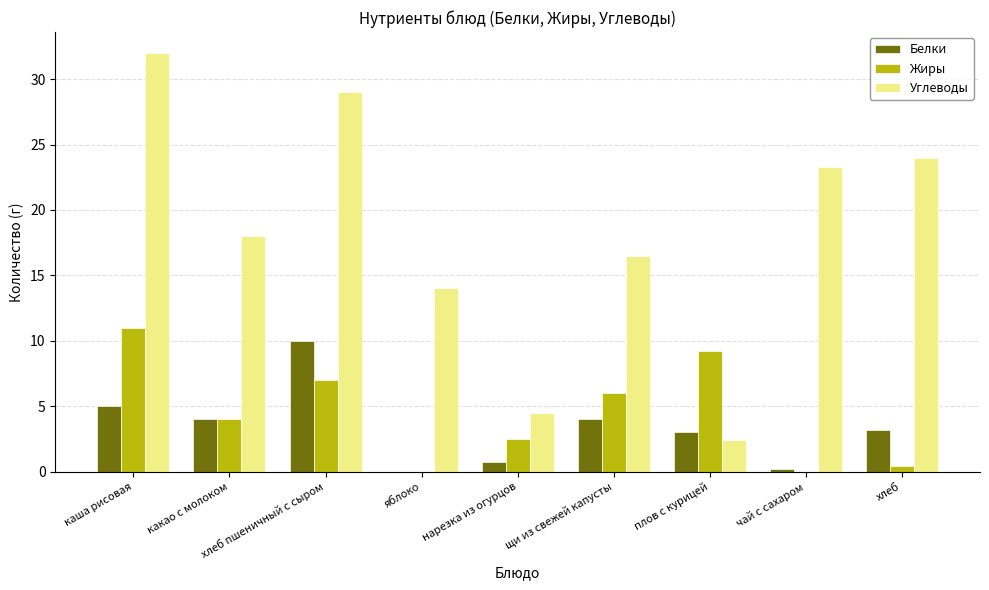

What is the sum of all Жиры values?

40.1